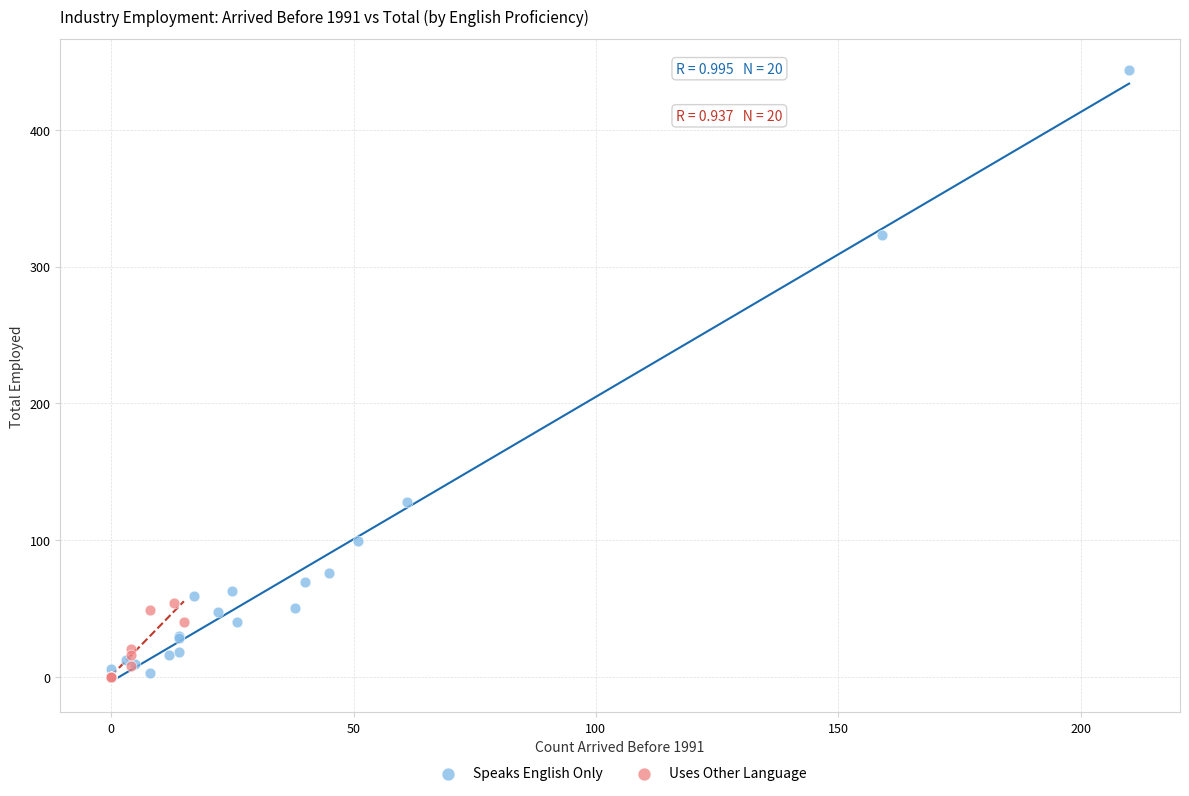

Which series reaches the maximum Y coordinate?

Speaks English Only